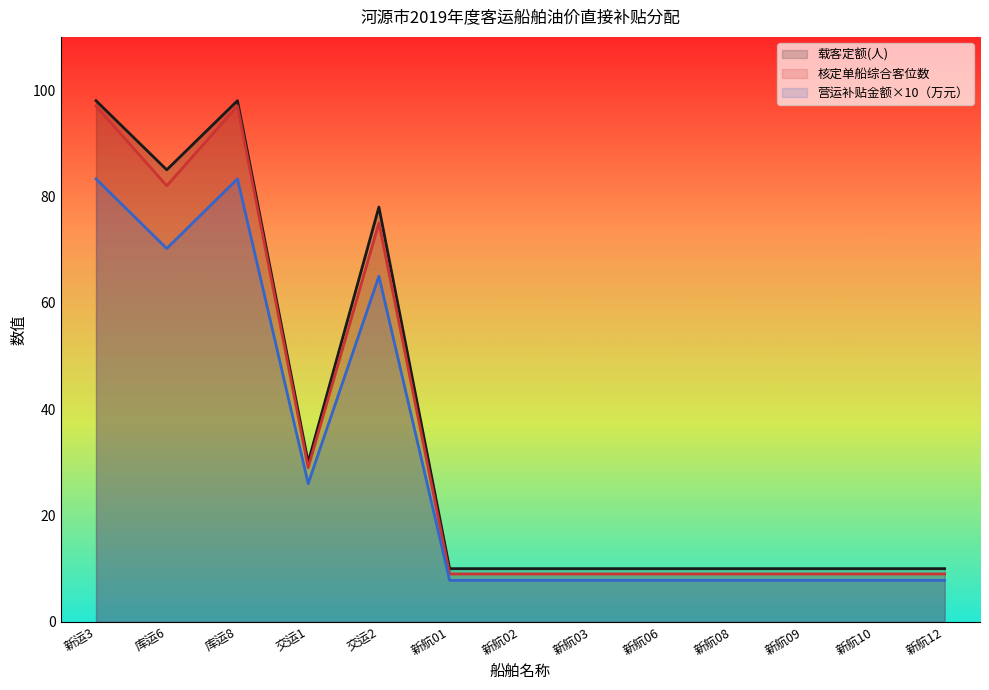

Which series has the largest total across all categories?

载客定额(人)